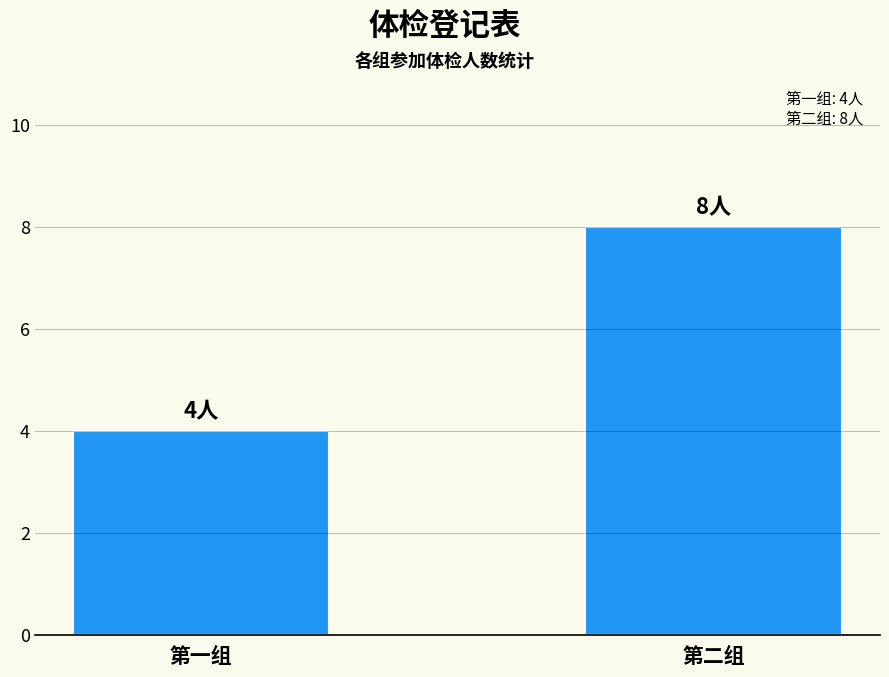

What is the maximum value shown in the chart?

8